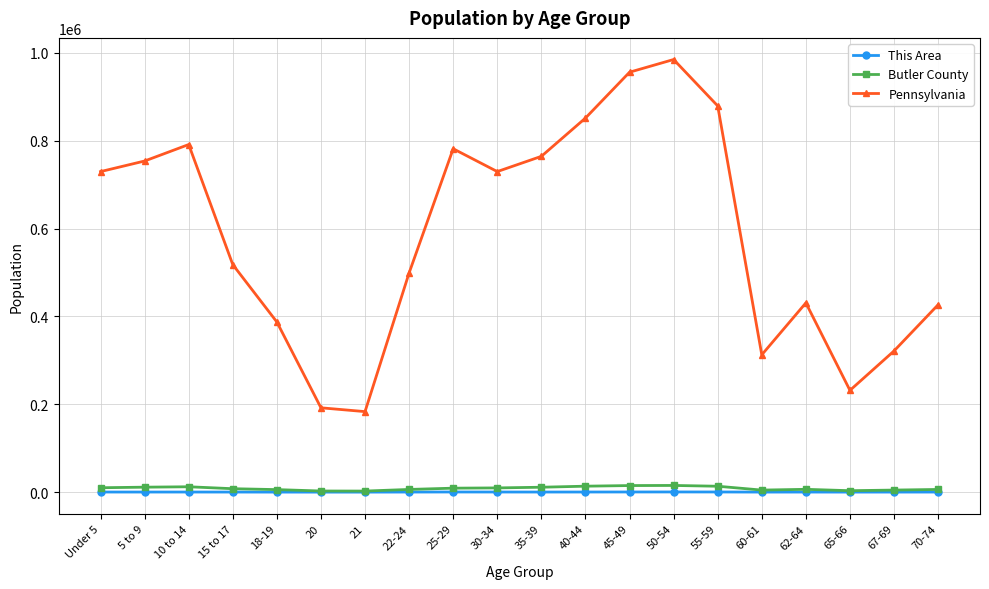

True or false: Pennsylvania and This Area cross at least once.

False